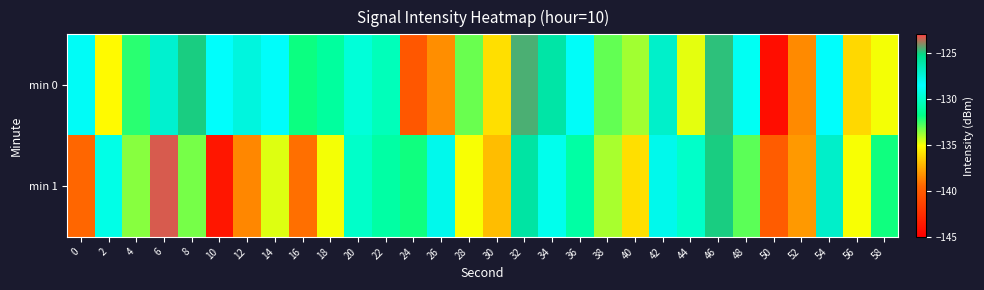

What is the minimum value shown in the chart?

-144.2